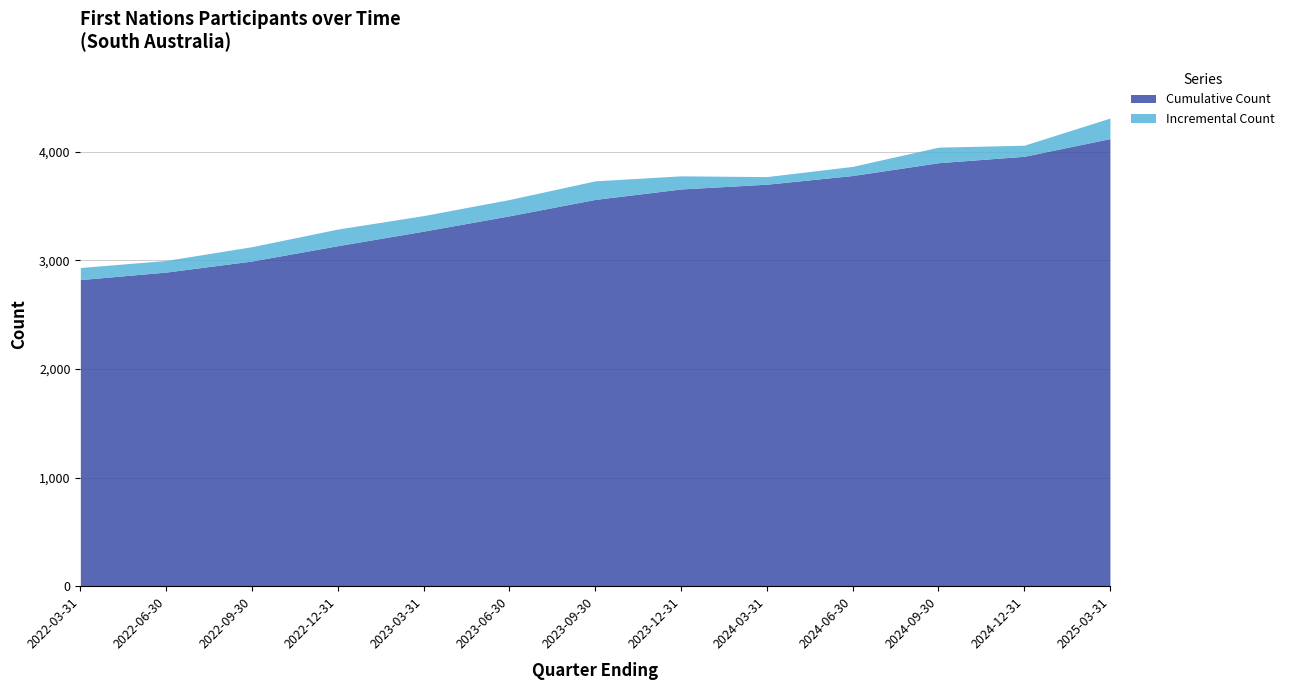

At which label is Cumulative Count closest to 3472?

2023-06-30